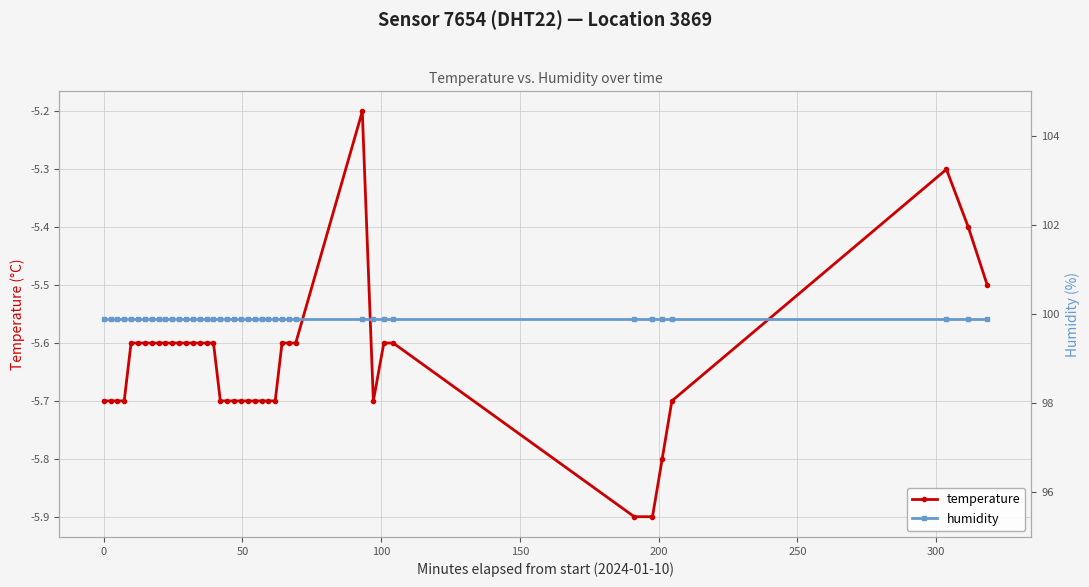

What is the minimum value for temperature?

-5.9